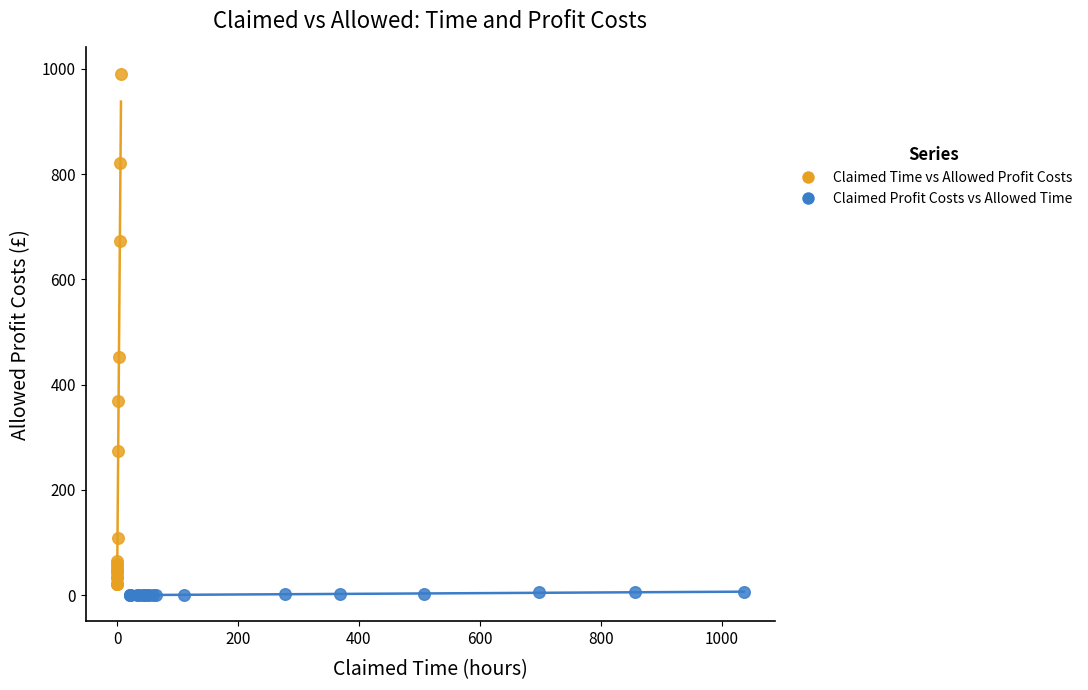

Which series reaches the maximum Y coordinate?

Claimed Time vs Allowed Profit Costs